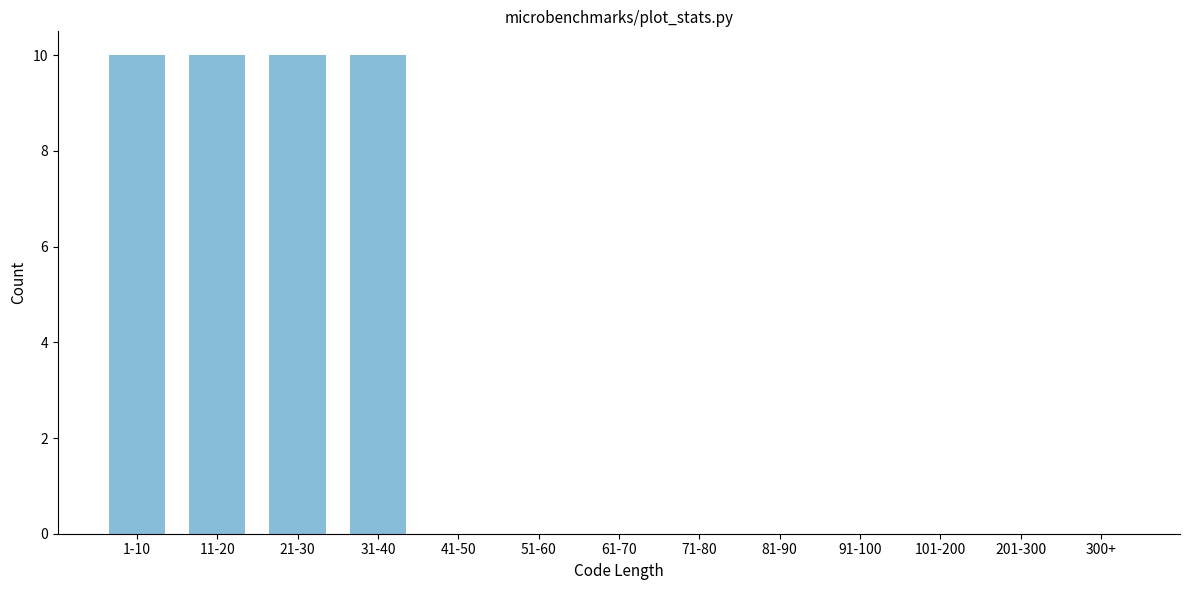

Reading left to right, extract all data points from this chart.

1-10=10	11-20=10	21-30=10	31-40=10	41-50=0	51-60=0	61-70=0	71-80=0	81-90=0	91-100=0	101-200=0	201-300=0	300+=0